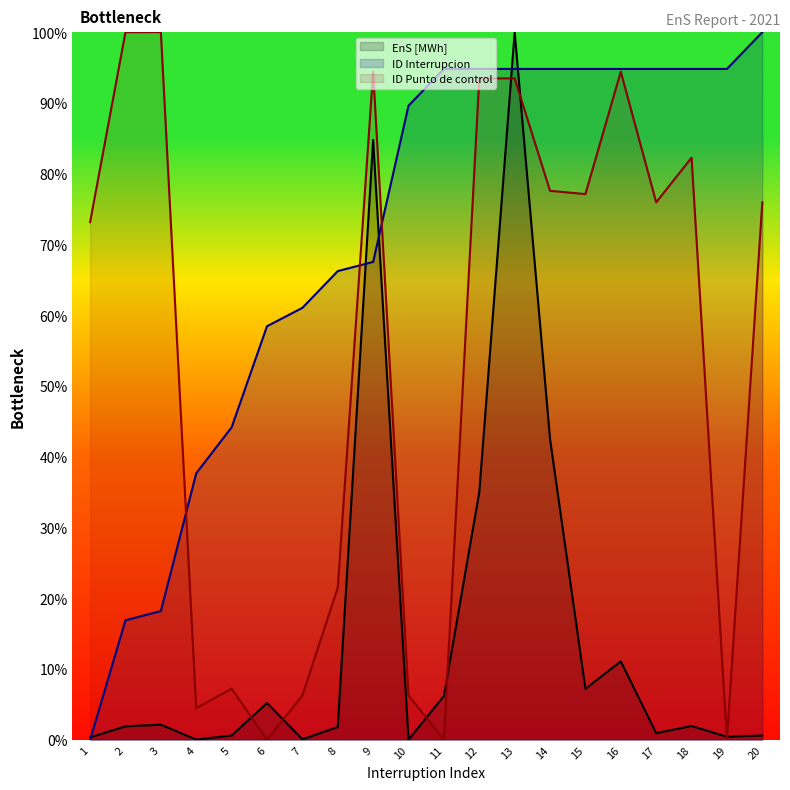

True or false: ID Punto de control has a value of 139.1 at 9.

False